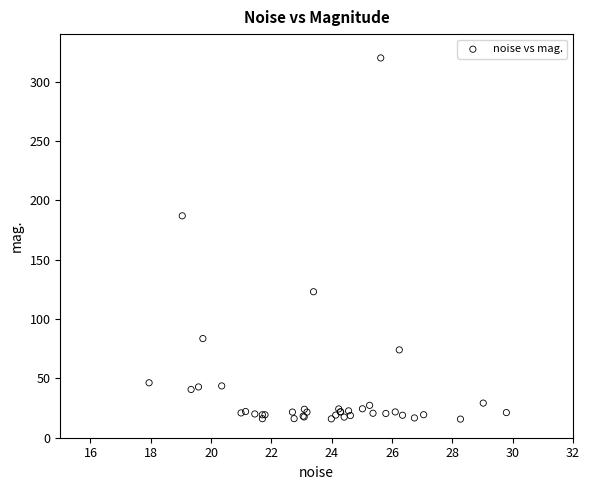

What Y value in the scatter plot is closest to 167?

186.9